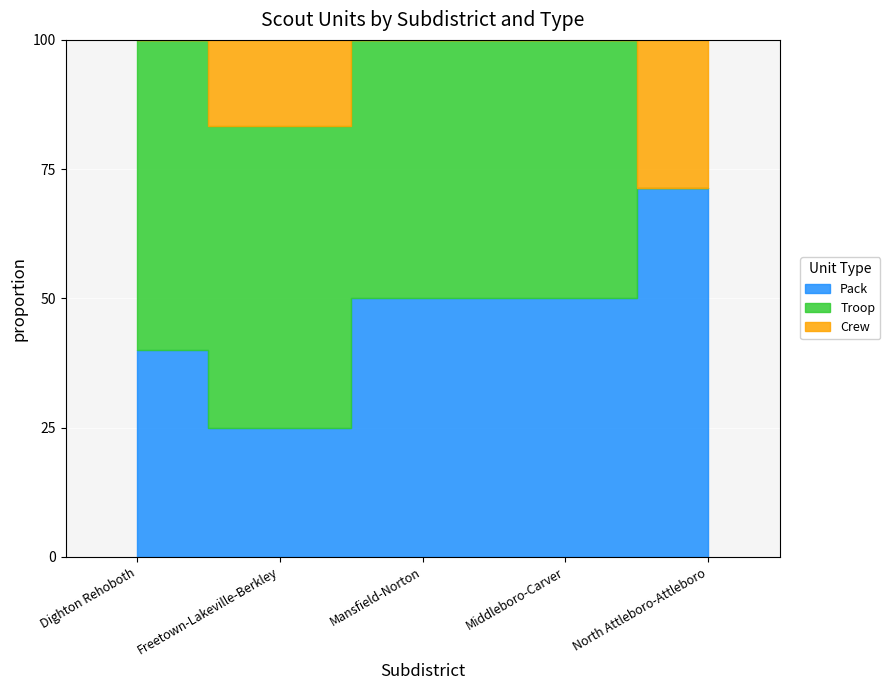

True or false: Crew has a value of 0 at Middleboro-Carver.

True